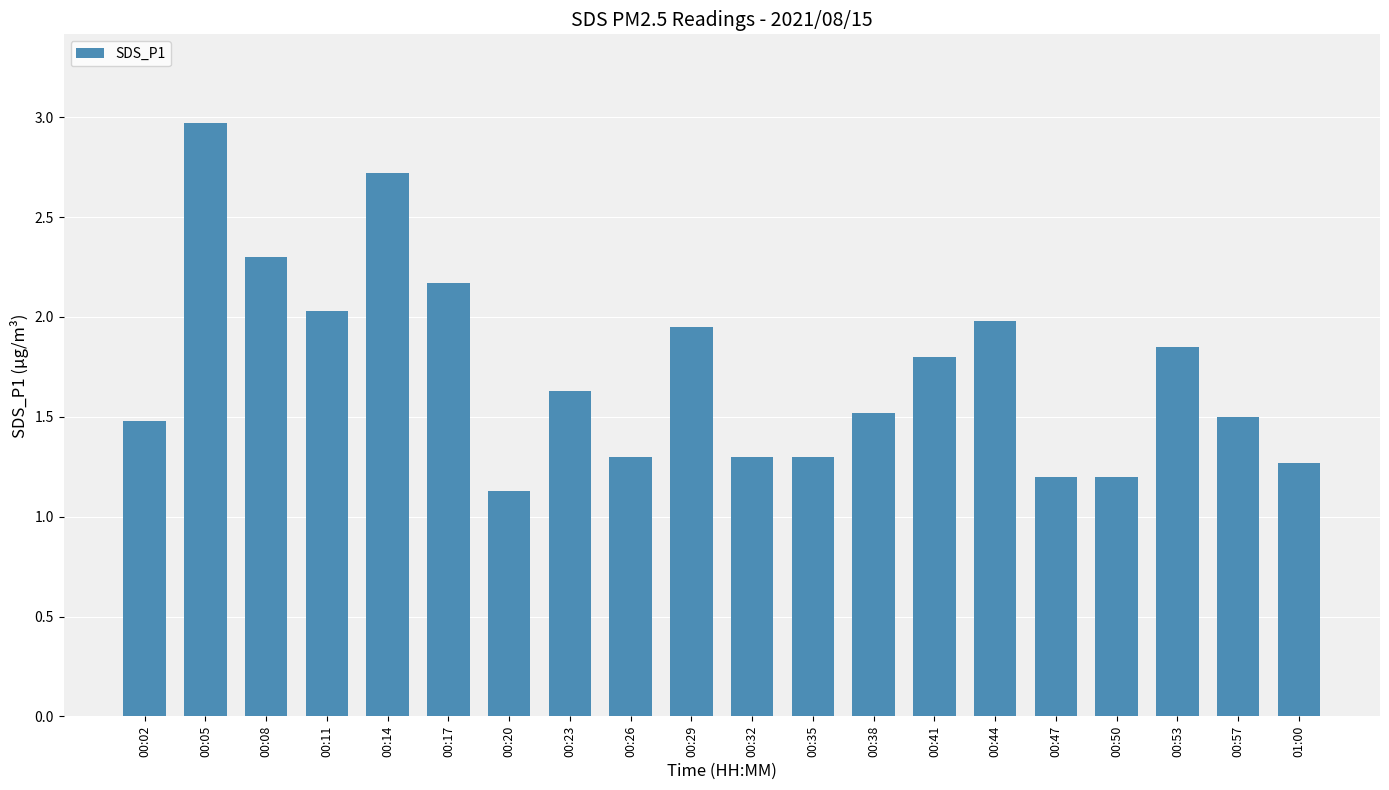

How many series are shown in this chart?

1